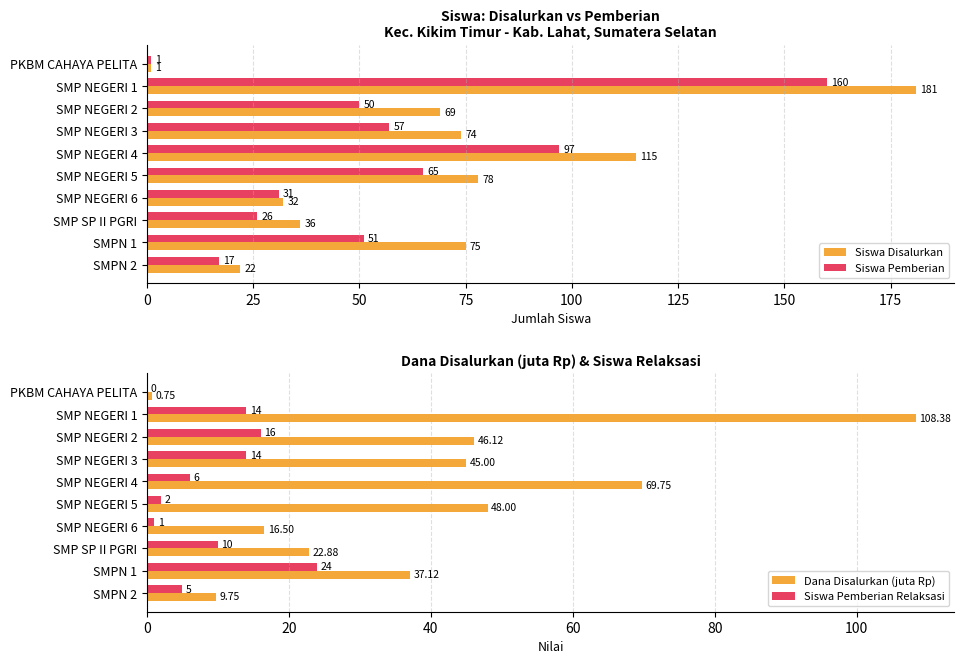

What is the approximate value of Dana Disalurkan (juta Rp) at SMP NEGERI 6?

16.5